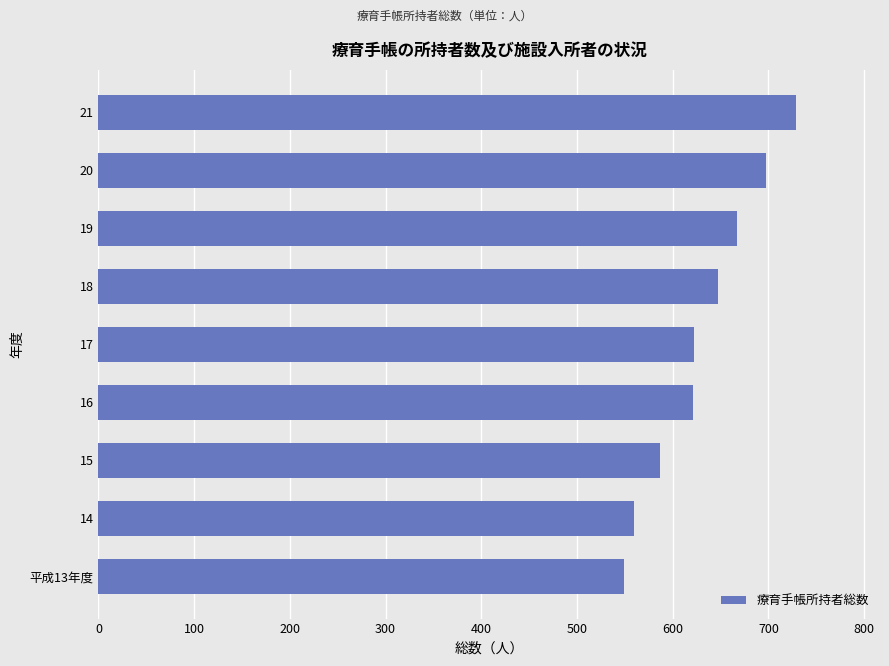

How many series are shown in this chart?

1